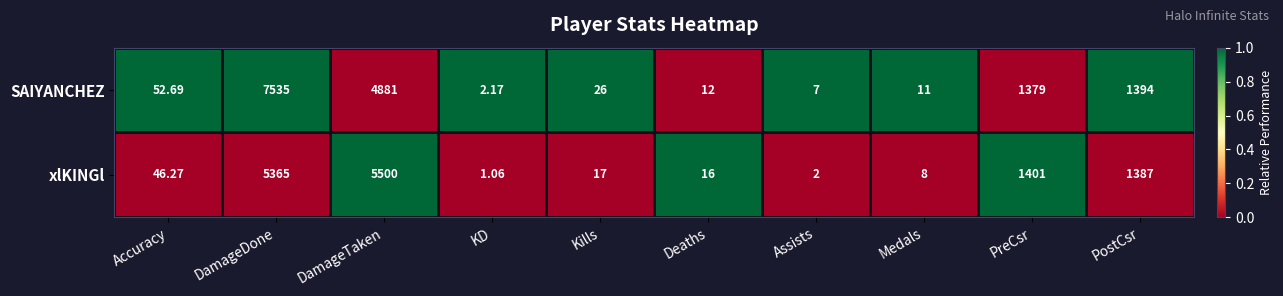

At which label does xlKINGl first exceed 46?

Accuracy